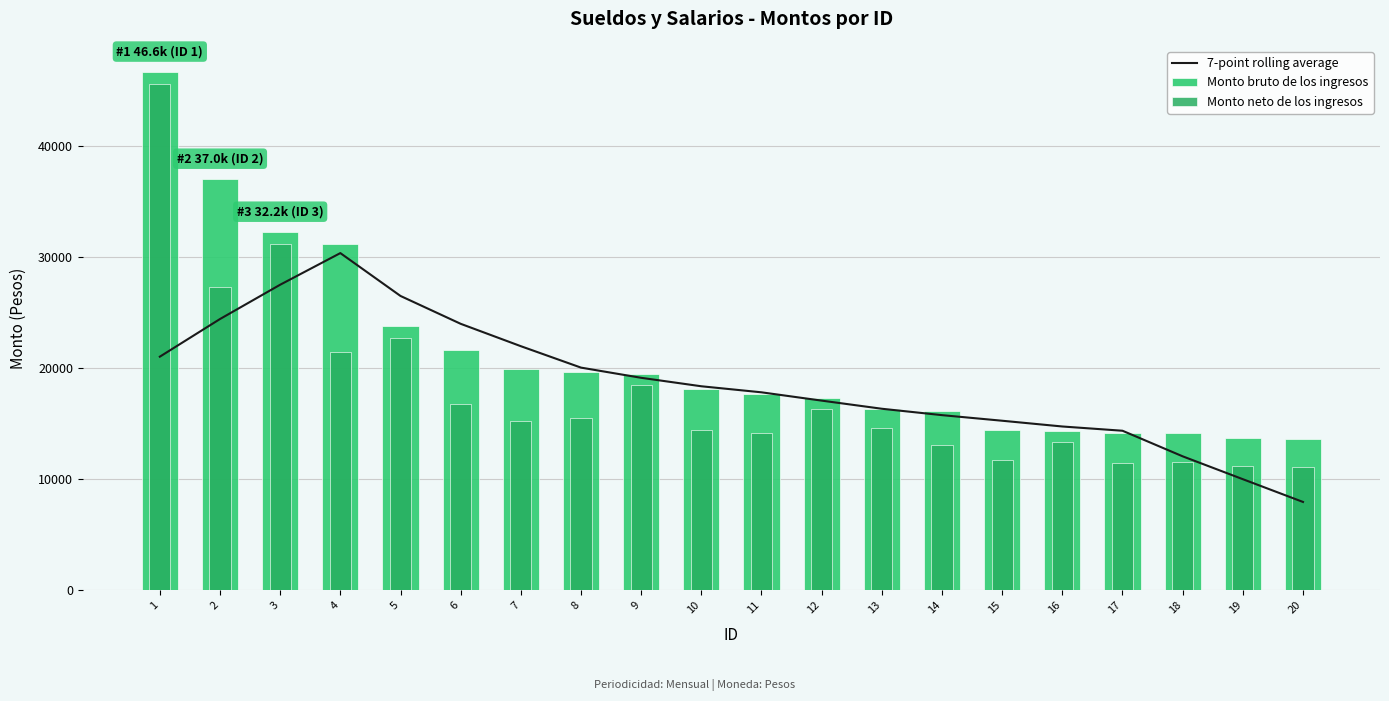

Rank the series by their average value, from highest to lowest.

Monto bruto de los ingresos, 7-point rolling average, Monto neto de los ingresos